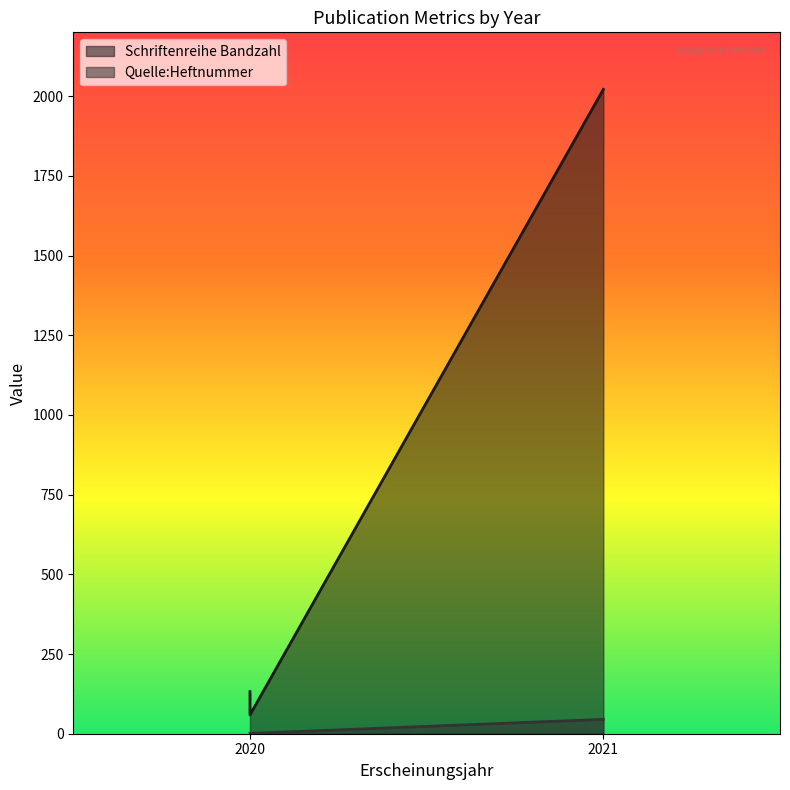

At 2020, list the series in order from largest to smallest.

Schriftenreihe Bandzahl, Quelle:Heftnummer